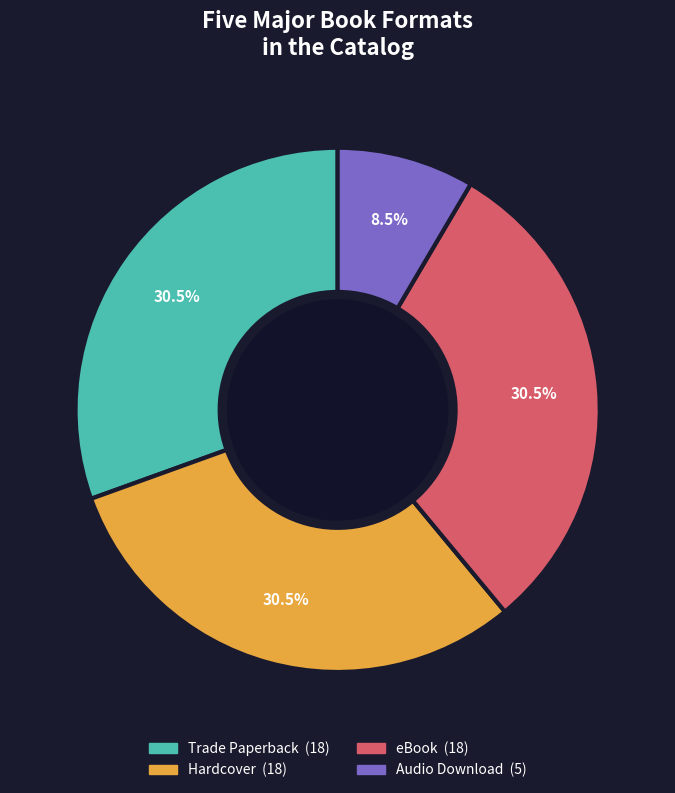

To the nearest percent, what is the combined percentage of Trade Paperback and eBook?

61%